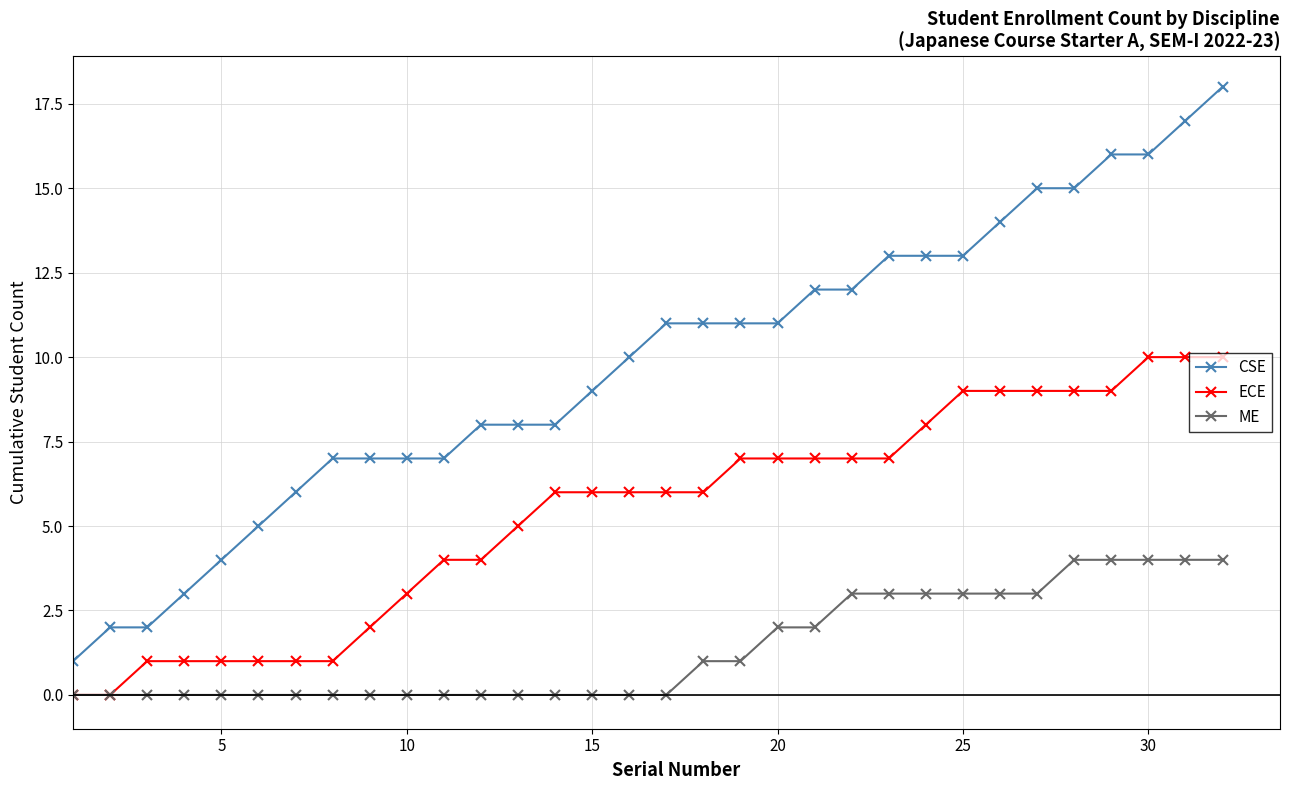

True or false: ME and CSE intersect in this chart.

False